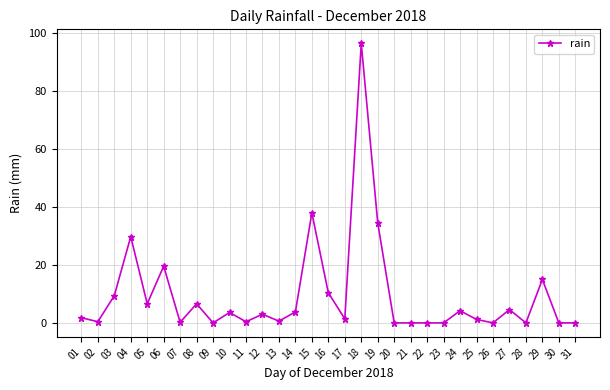

At which label does the data first exceed 1?

01